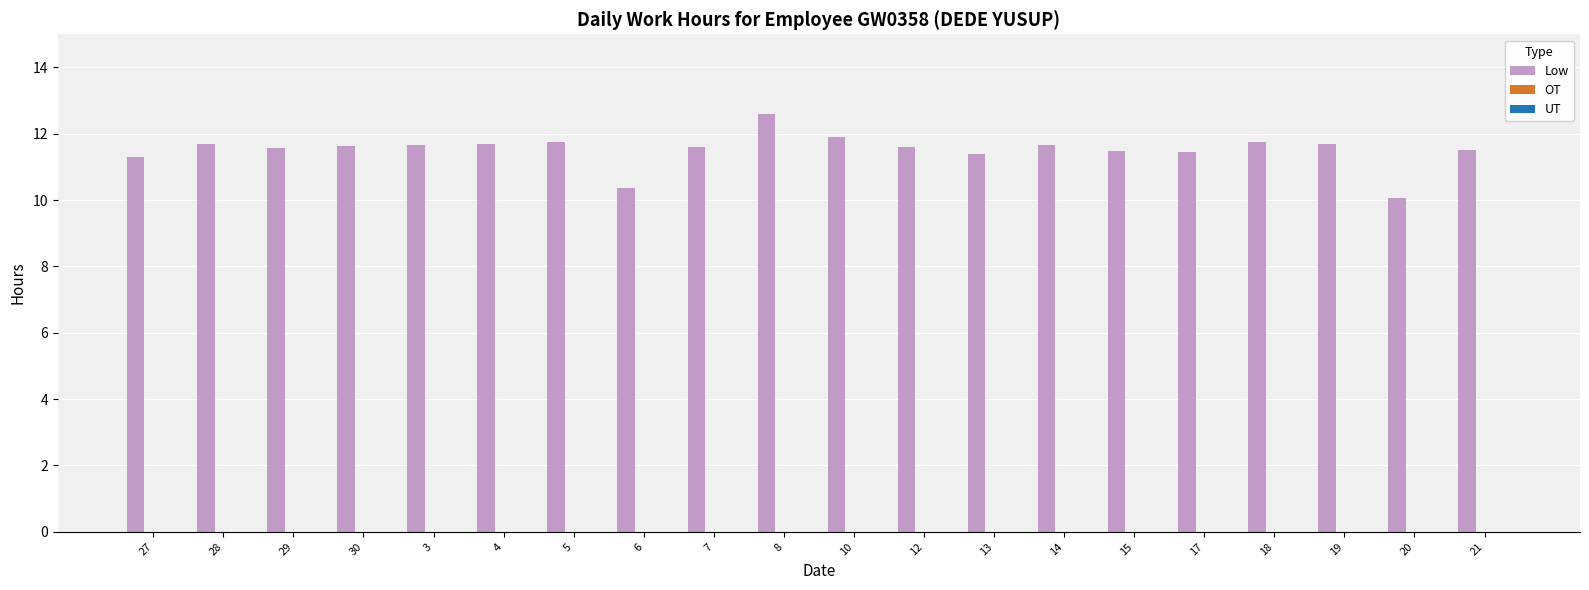

Are the bars grouped side by side (vs. stacked)?

No